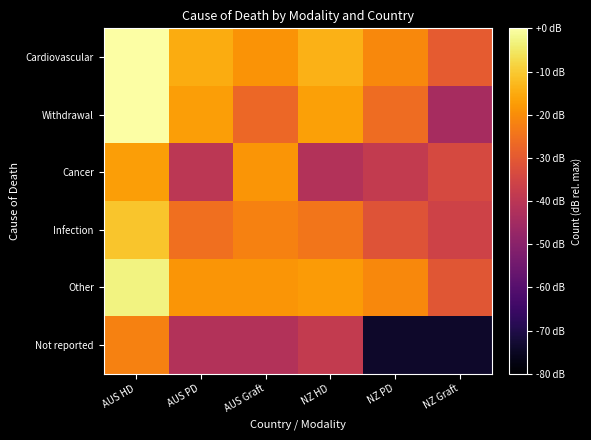

At which category is the sum across all series the highest?

AUS HD